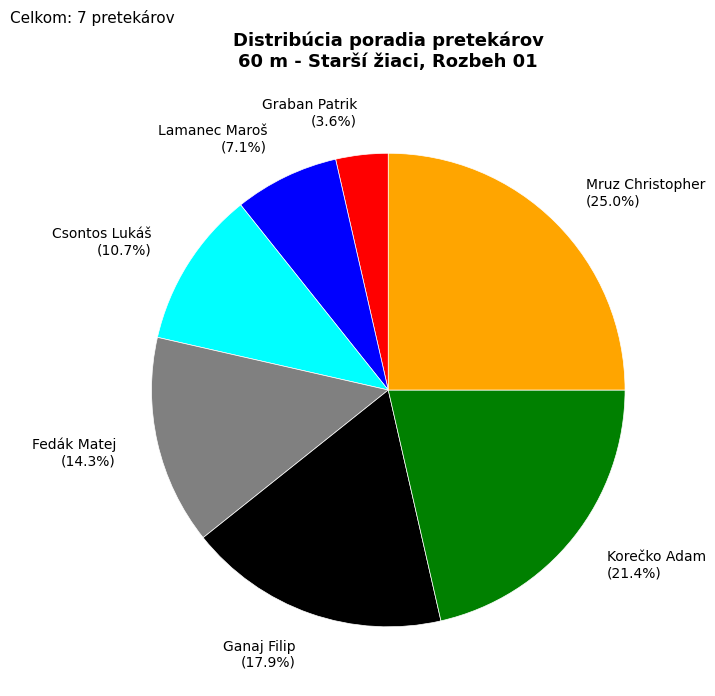

How many segments does this pie chart have?

7